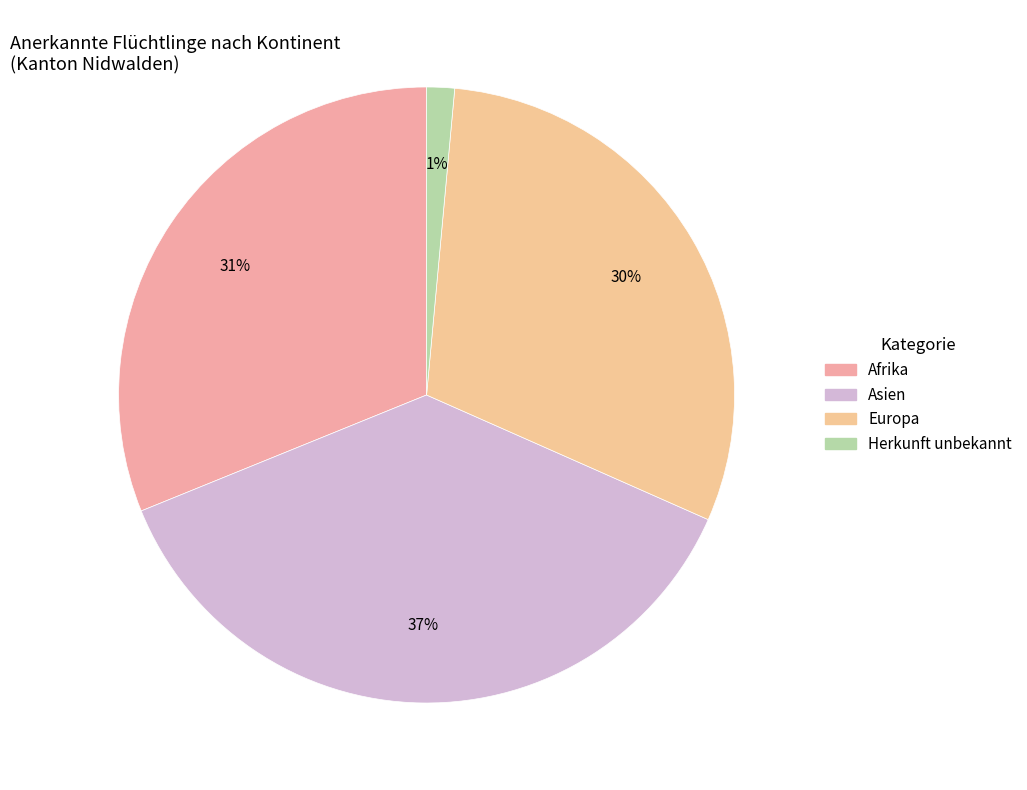

Combined, do Afrika and Europa account for over 50%?

Yes